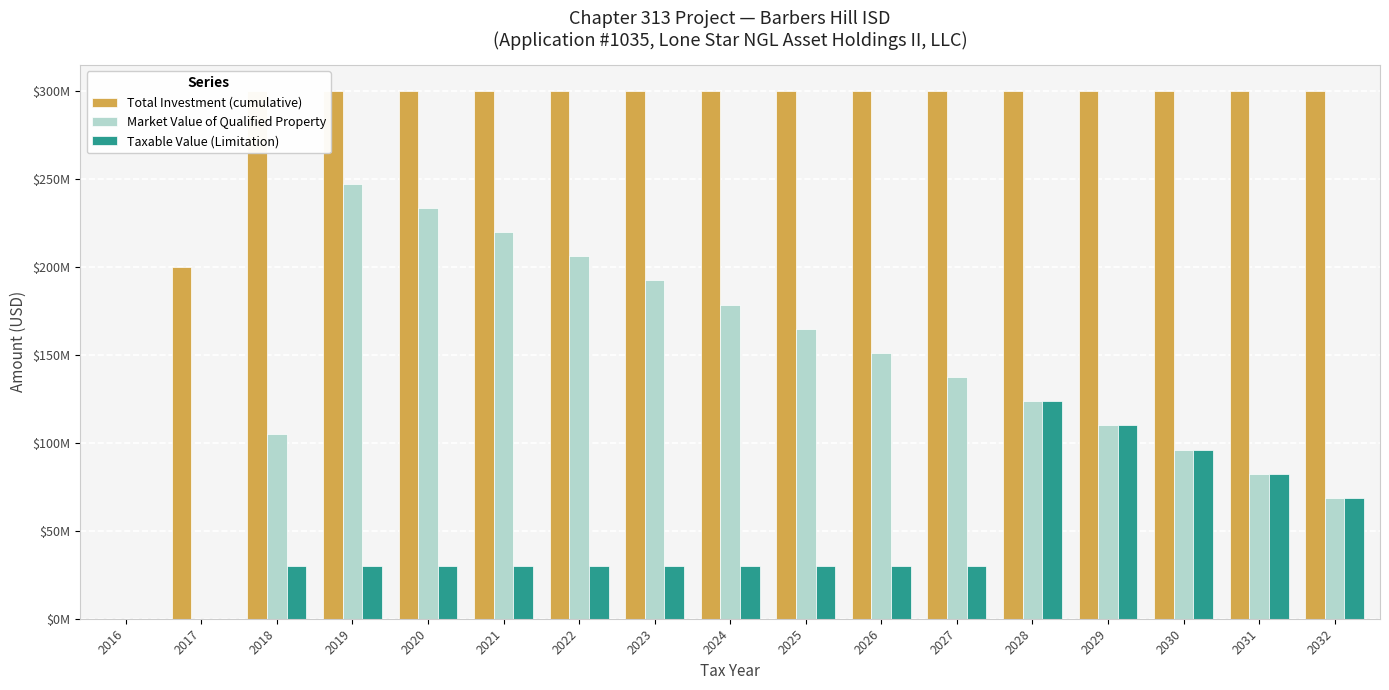

Which series has the largest range (max minus min)?

Total Investment (cumulative)